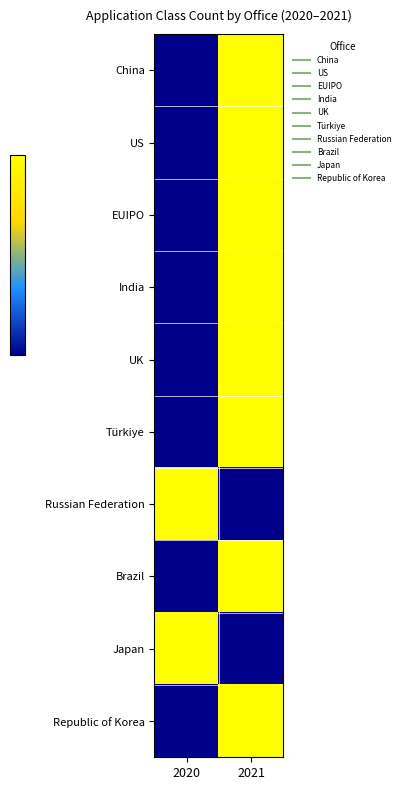

Which category has the lowest value across all series?

2020